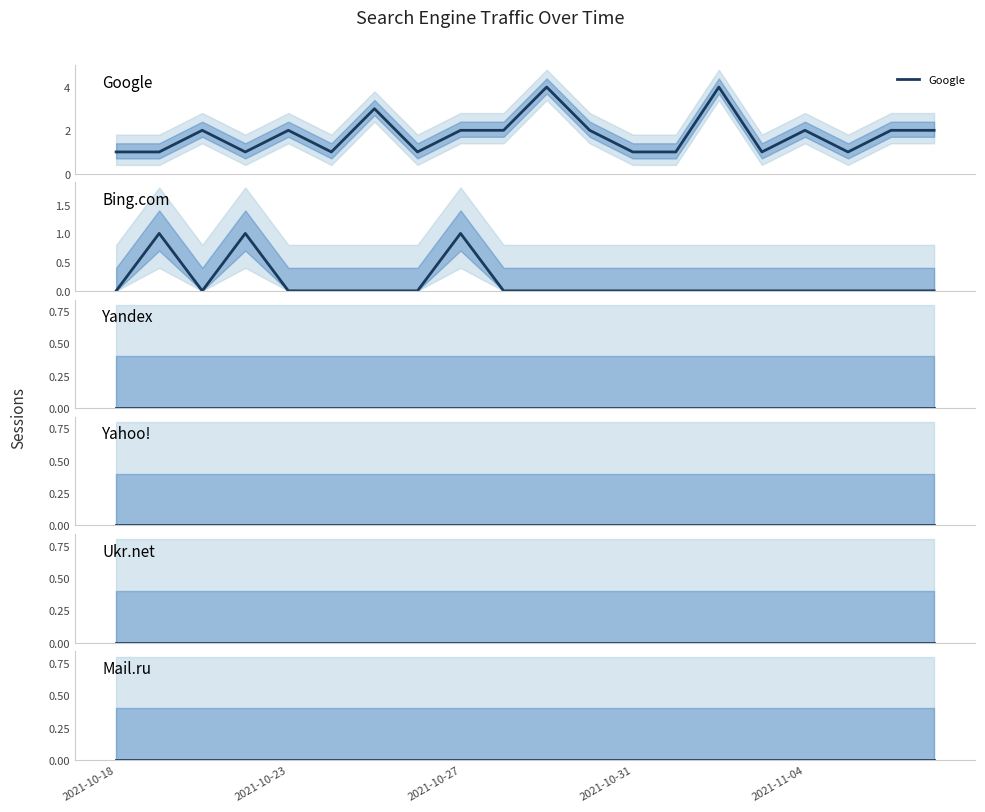

Does the chart display data point markers on the line(s)?

No